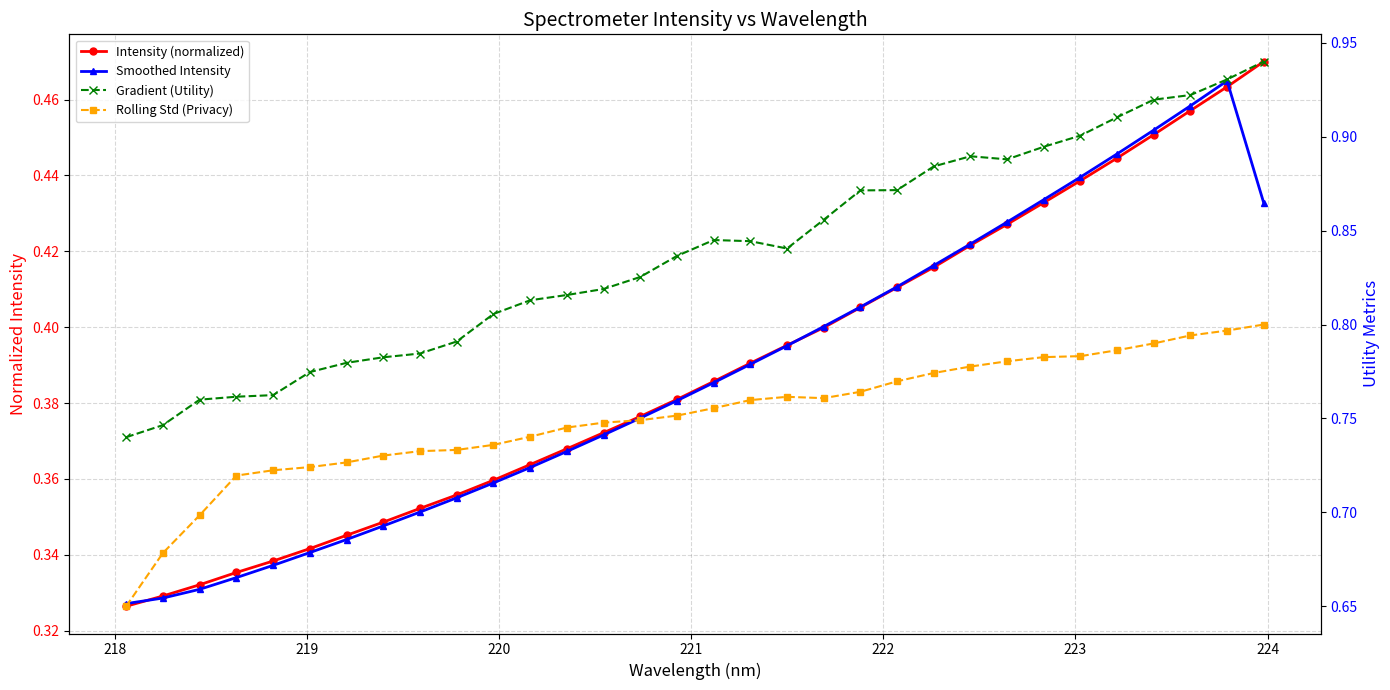

True or false: Smoothed Intensity and Intensity (normalized) intersect in this chart.

False